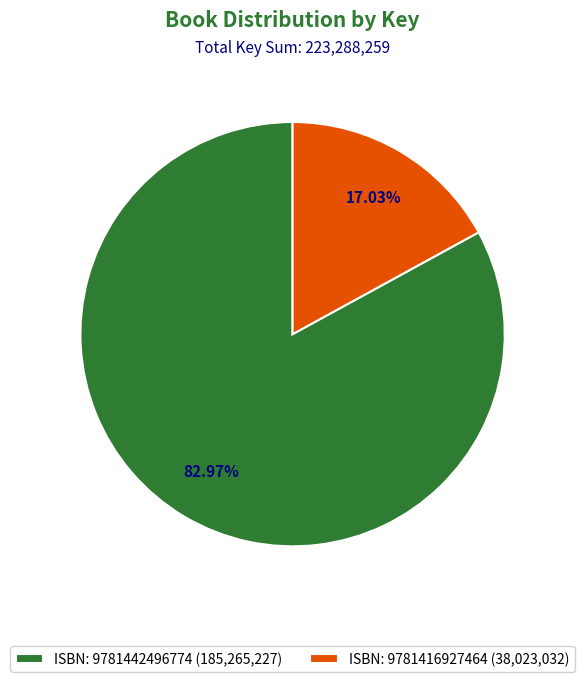

Rank the categories by value from lowest to highest.

ISBN: 9781416927464 (38,023,032), ISBN: 9781442496774 (185,265,227)